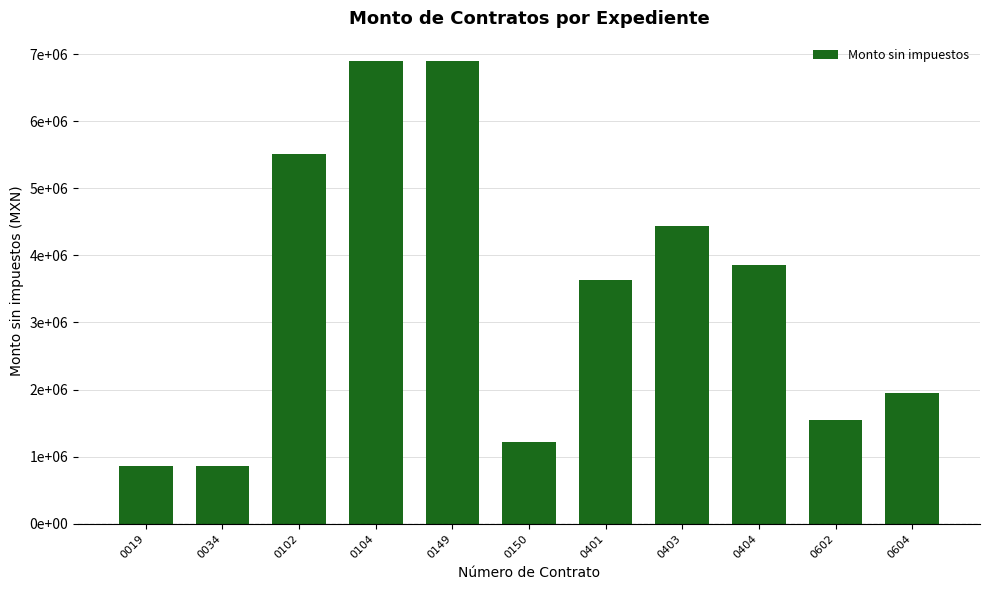

What is the difference between the second highest and second lowest values?

6034481.7